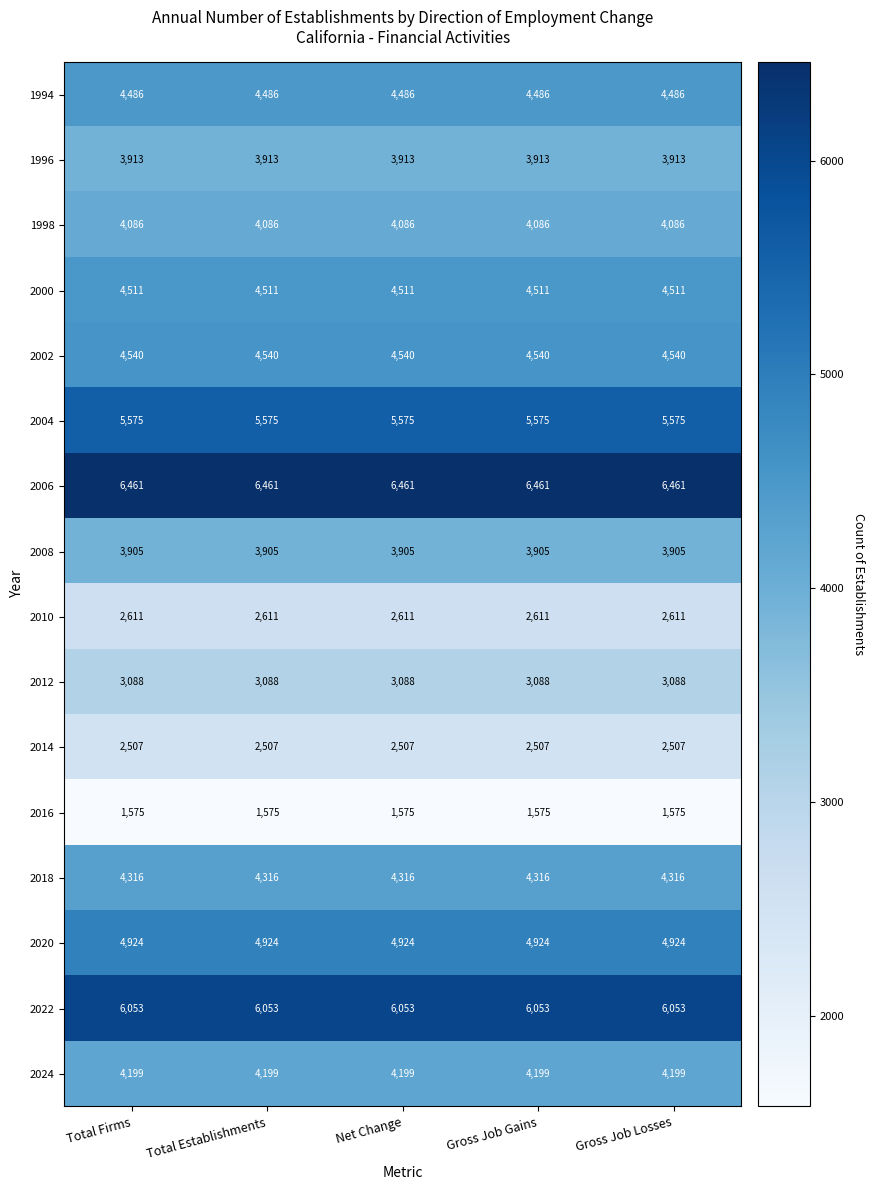

How many data points does each series have?

5